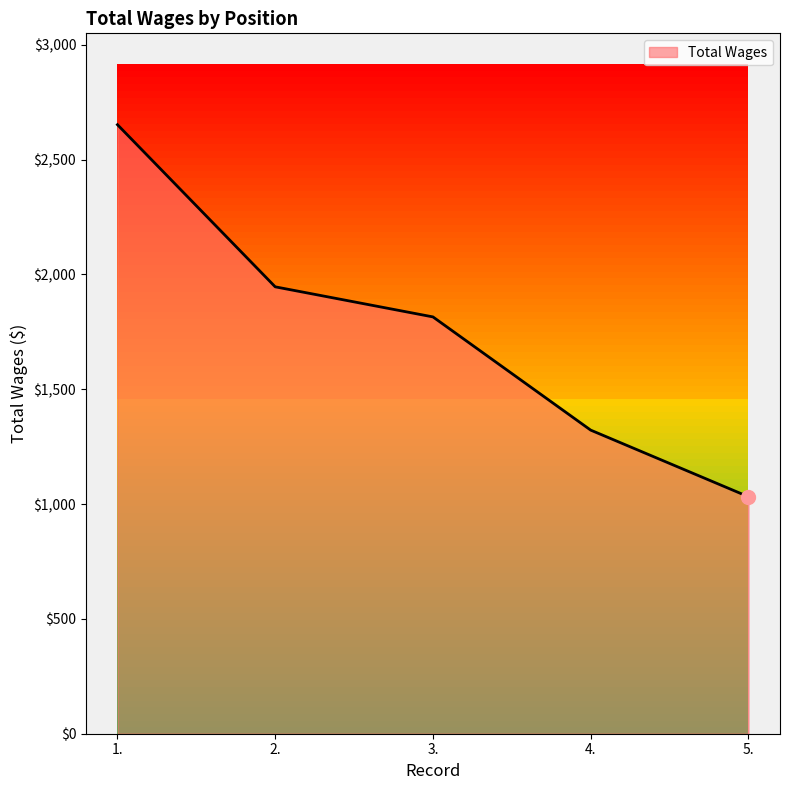

Is it true that the value at 4. is 686?

False